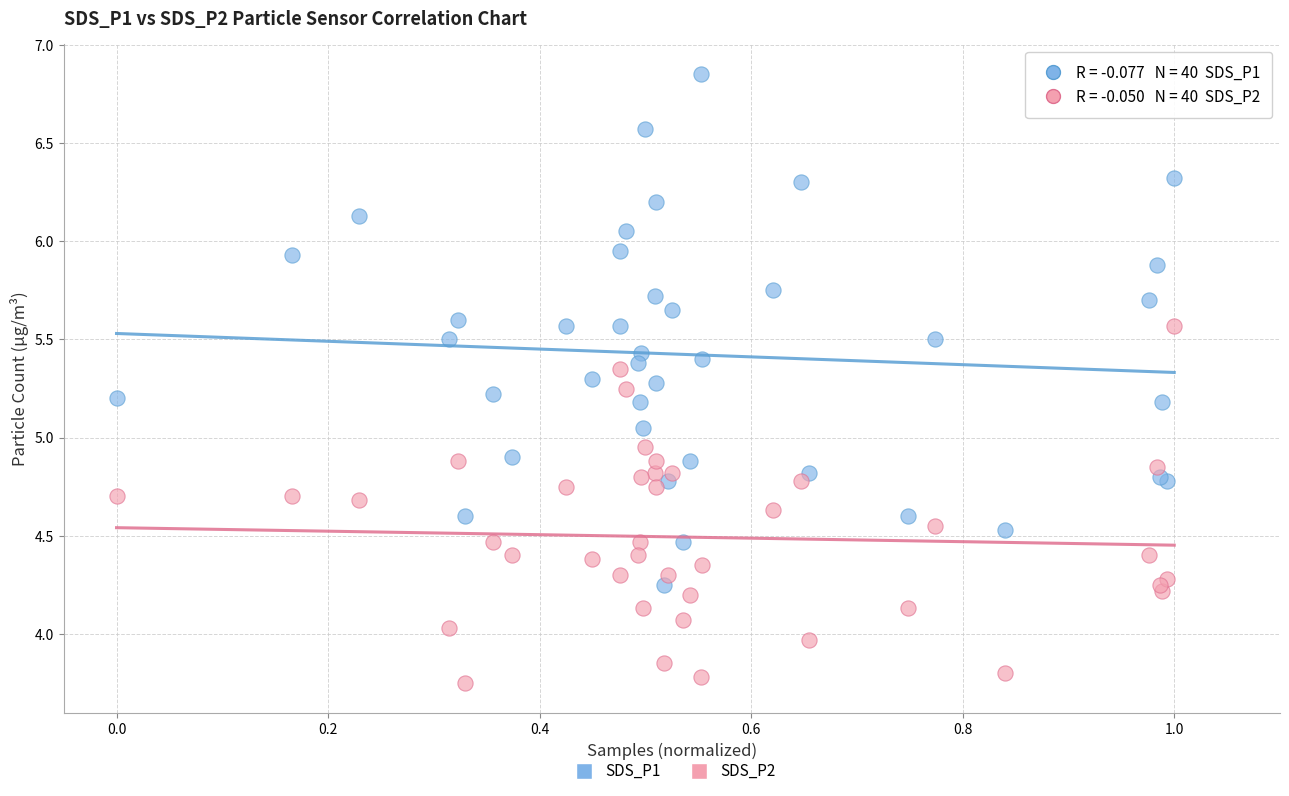

Which series contains the lowest Y value?

SDS_P2